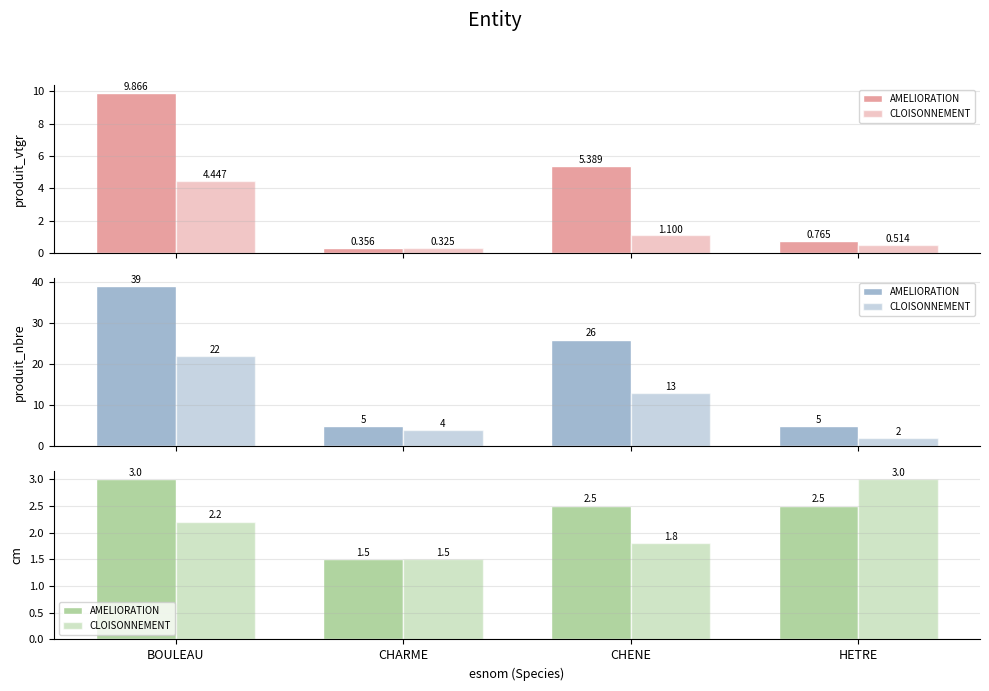

At which category is the sum across all series the highest?

HETRE